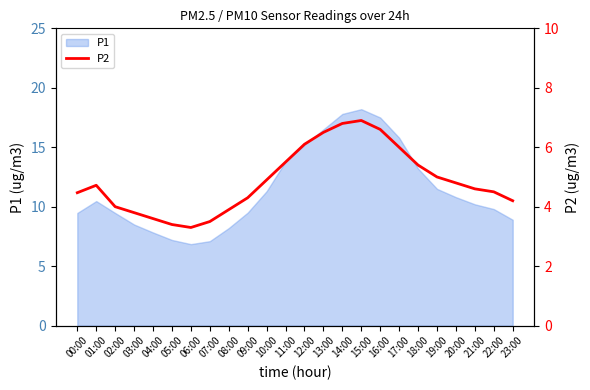

True or false: there are more than 0 points higher than both neighbors.

True